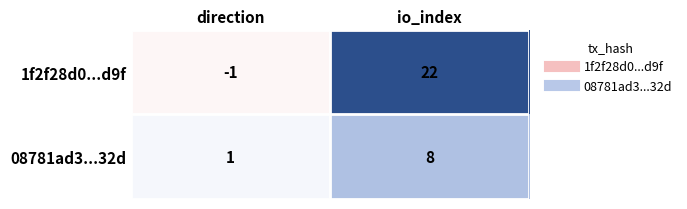

What is the difference between the 1f2f28d0...d9f values at direction and io_index?

23